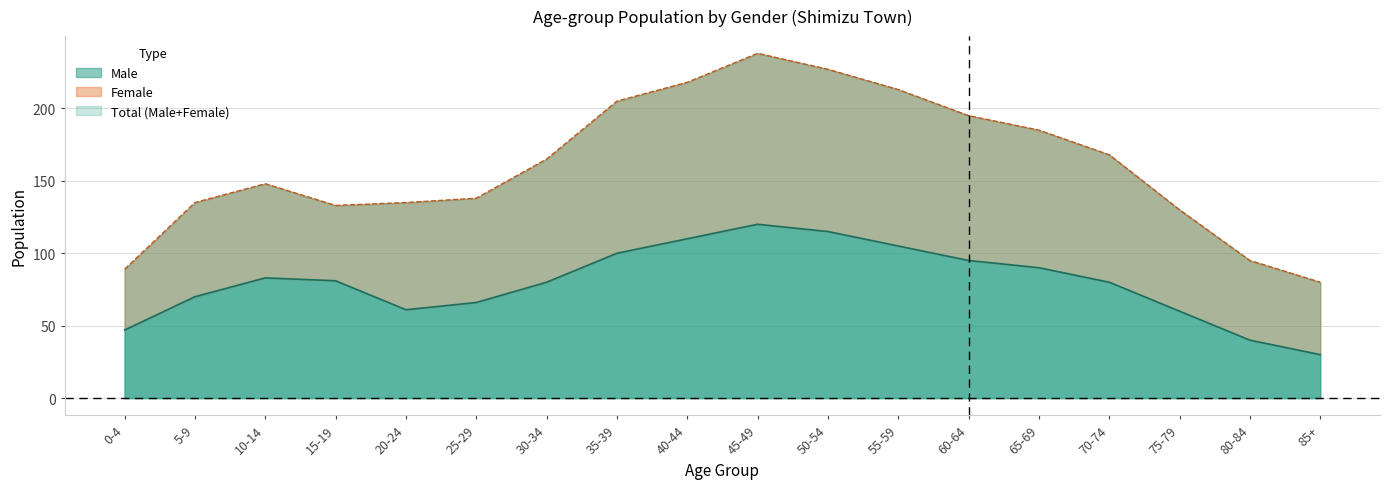

Rank the categories by Male value from highest to lowest.

45-49, 50-54, 40-44, 55-59, 35-39, 60-64, 65-69, 10-14, 15-19, 30-34, 70-74, 5-9, 25-29, 20-24, 75-79, 0-4, 80-84, 85+